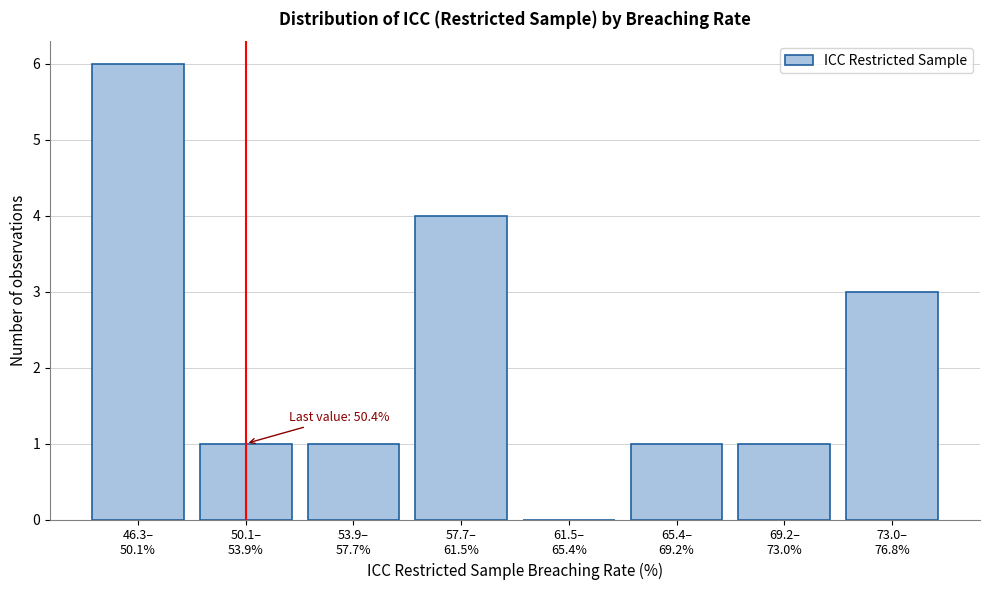

What is the sum of all values?

17